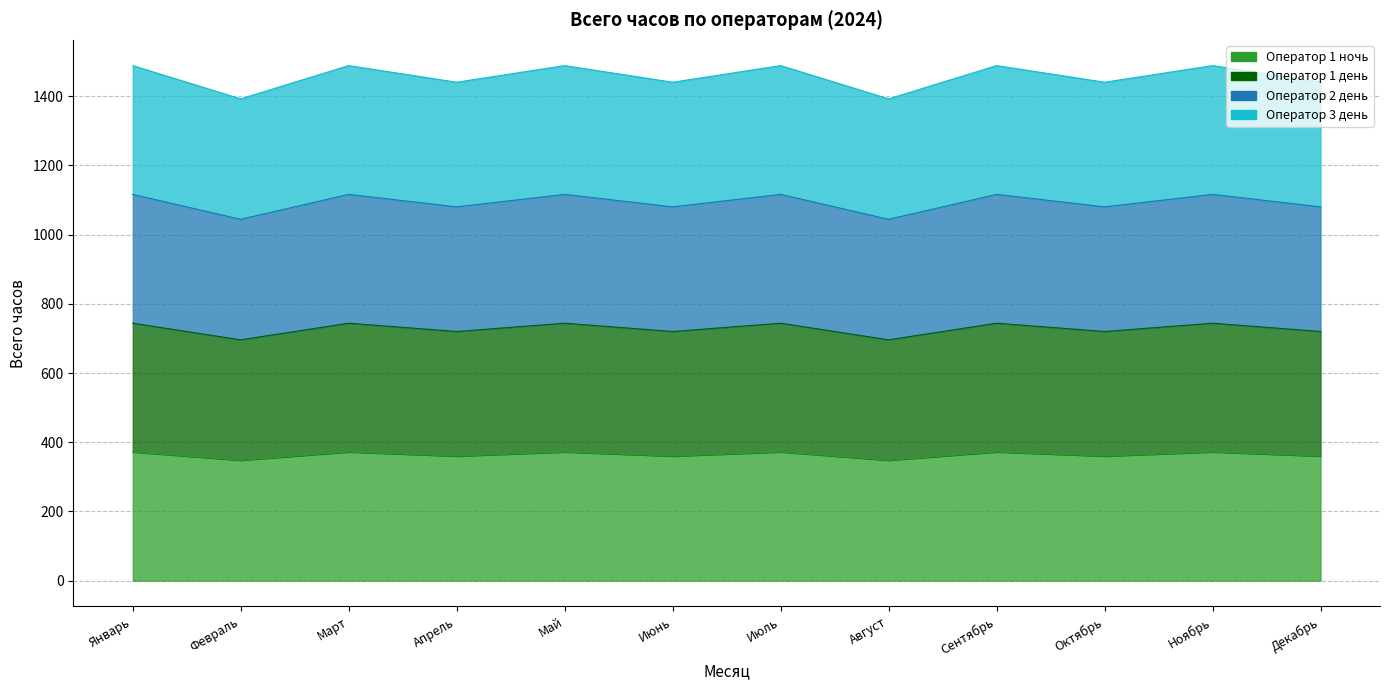

True or false: Оператор 1 день has more than 2 interior local peaks.

True